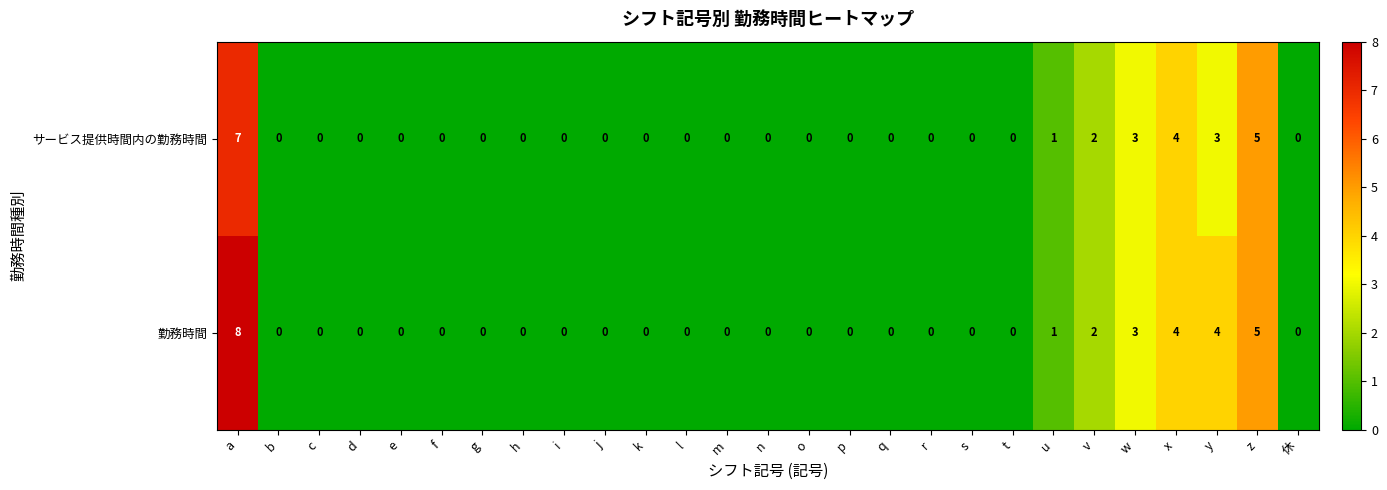

At which category is the sum across all series the highest?

a